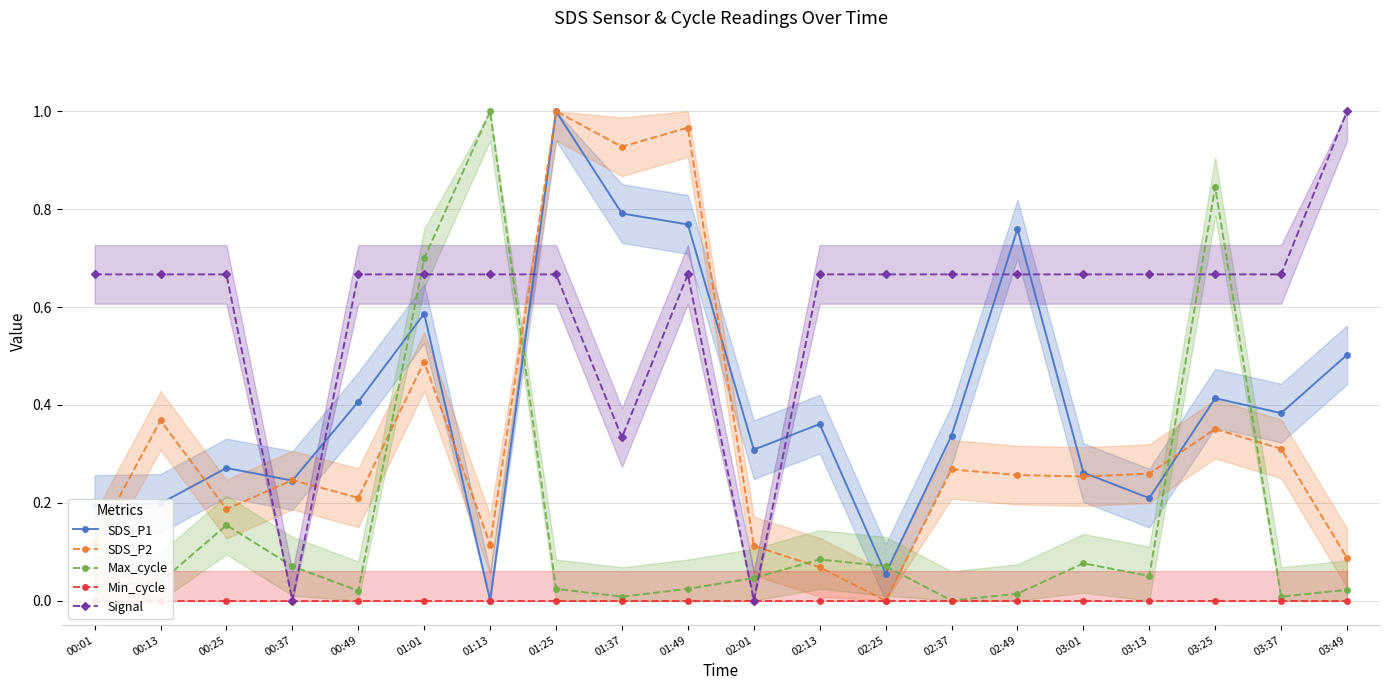

Count the Signal values in the range 0 to 1.

20